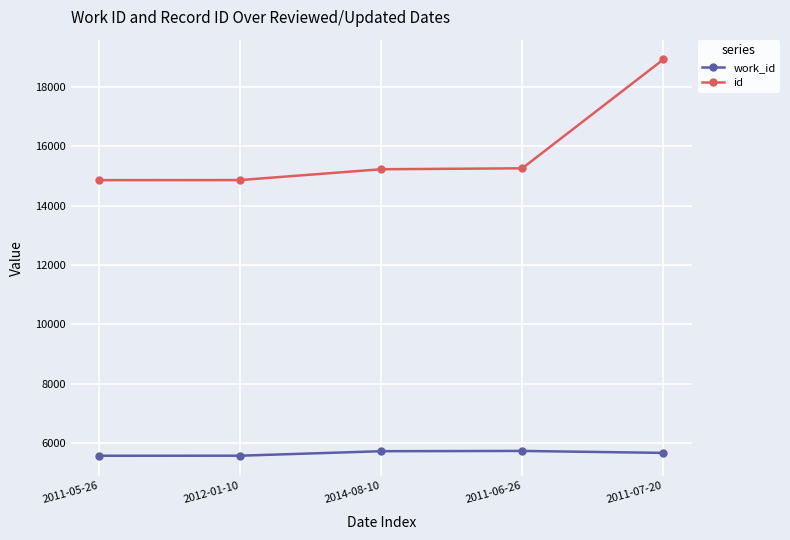

At which label does id reach its peak?

2011-07-20